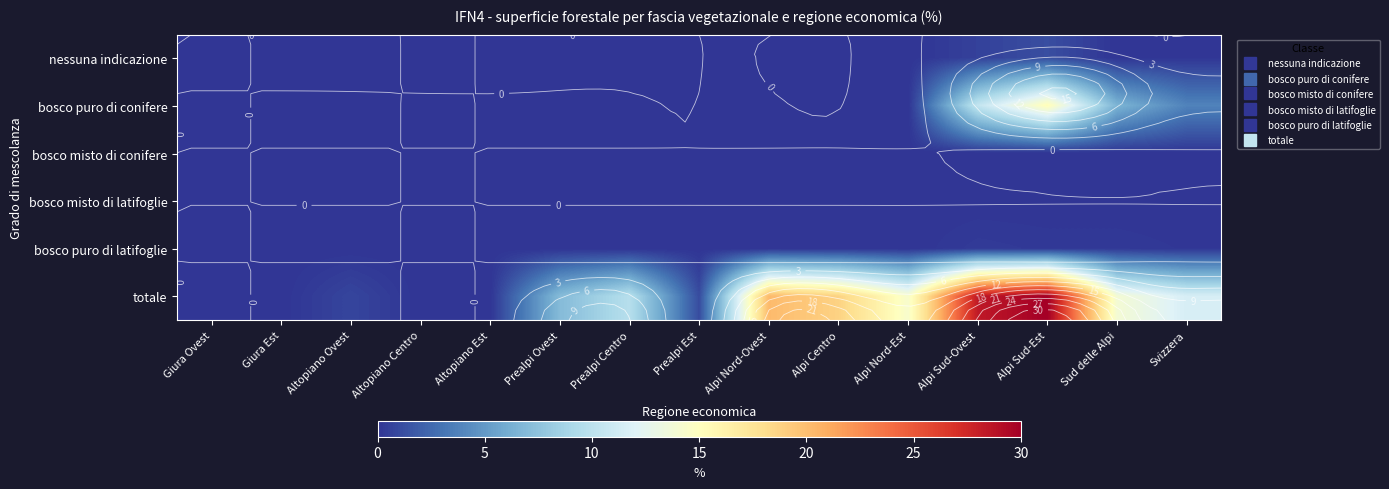

Which label corresponds to the largest value in the chart?

Alpi Sud-Est